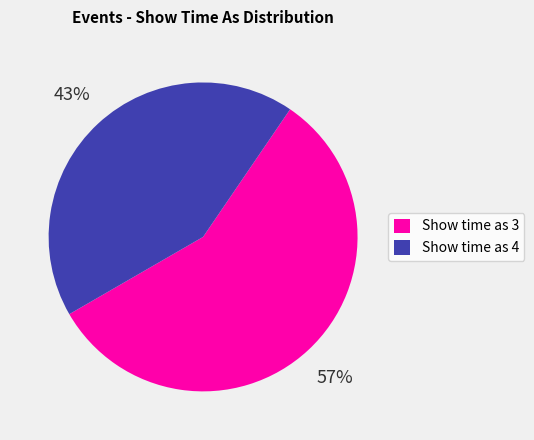

Which slice is the smallest?

Show time as 4